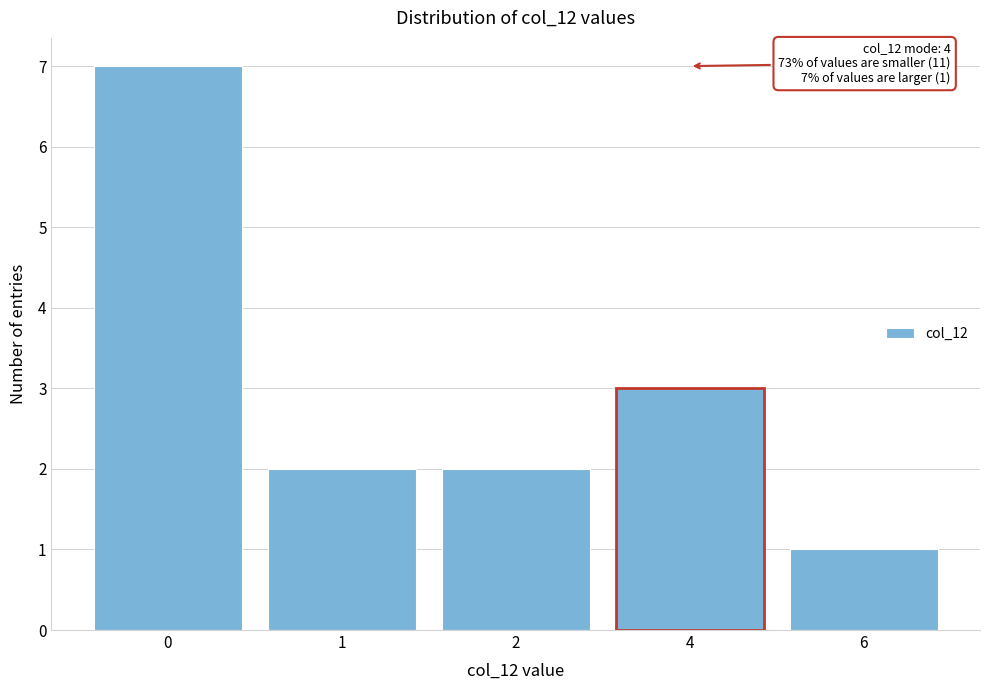

Reading left to right, what are all the values shown in this chart?

0=7	1=2	2=2	4=3	6=1